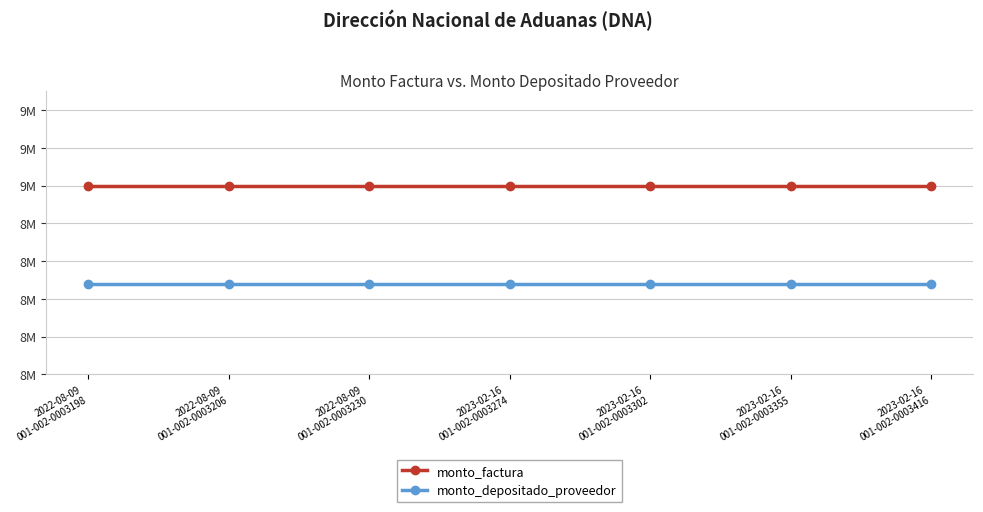

What are all the series names shown in the legend?

monto_factura, monto_depositado_proveedor